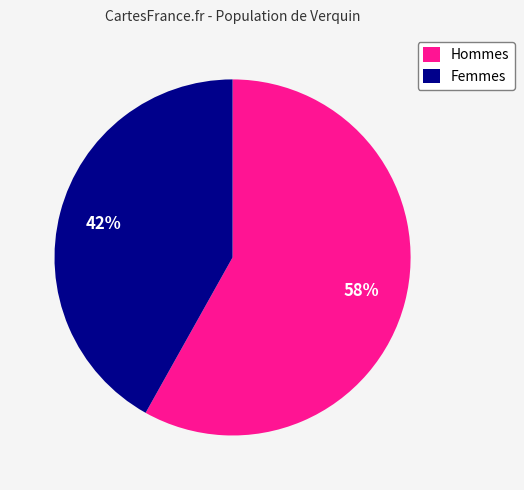

Is the sum of Femmes and Hommes greater than half?

Yes